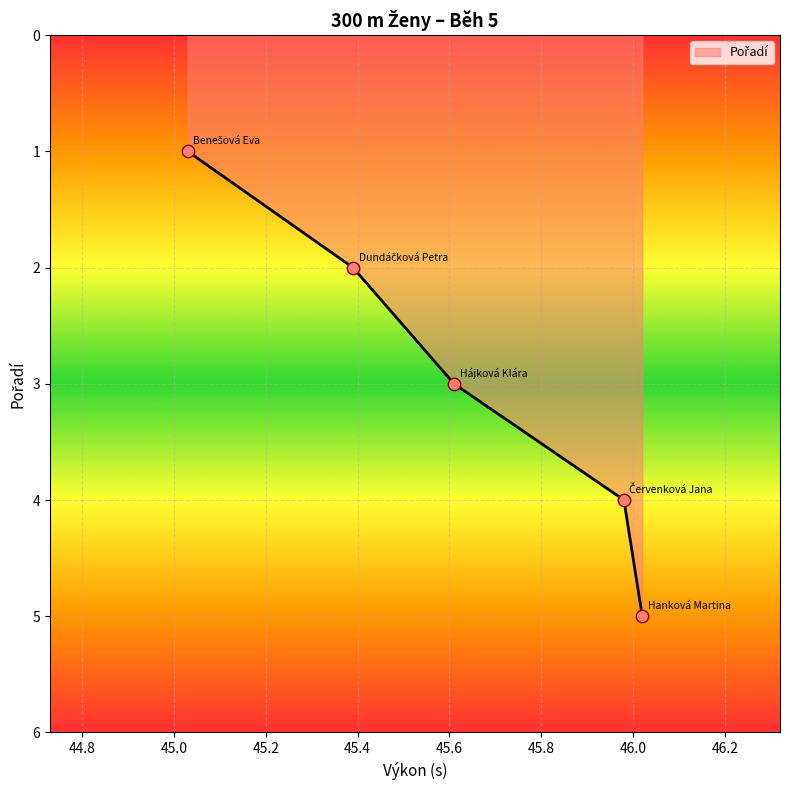

True or false: the data has more than 2 interior local peaks.

False